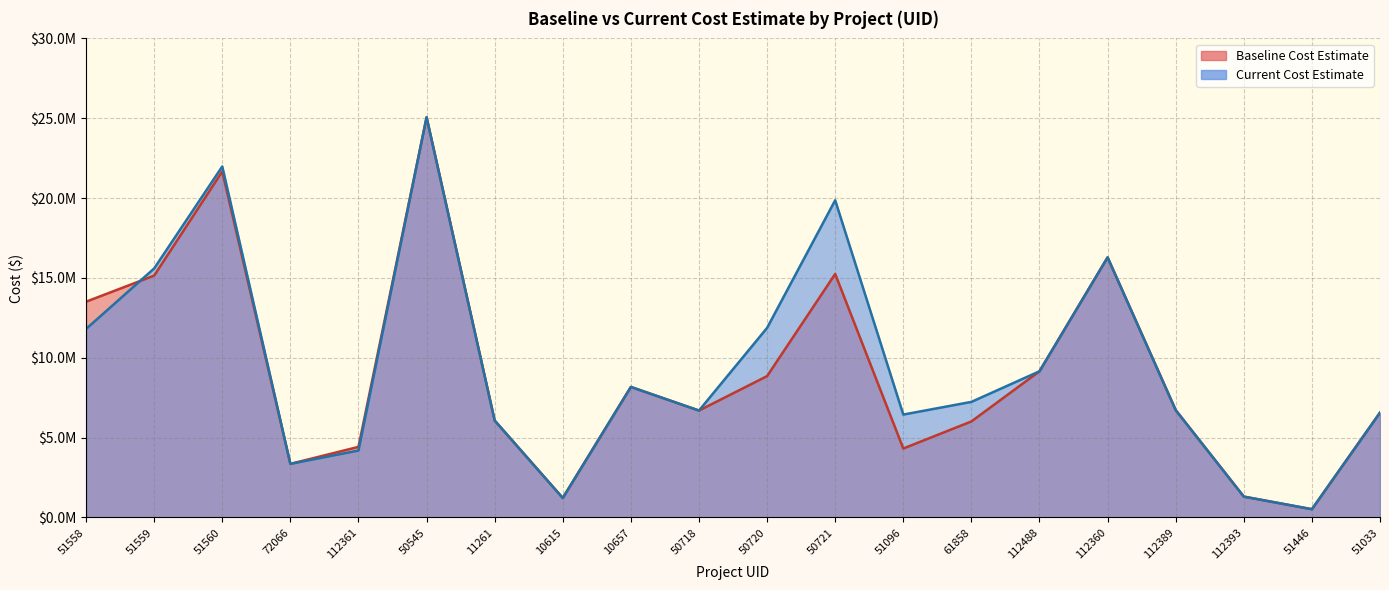

What position from the left is 112393?

18